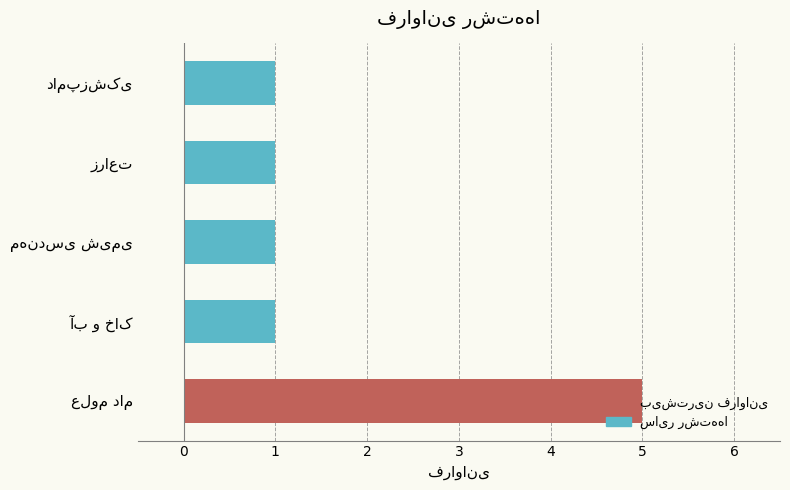

What is the sum of all values?

9